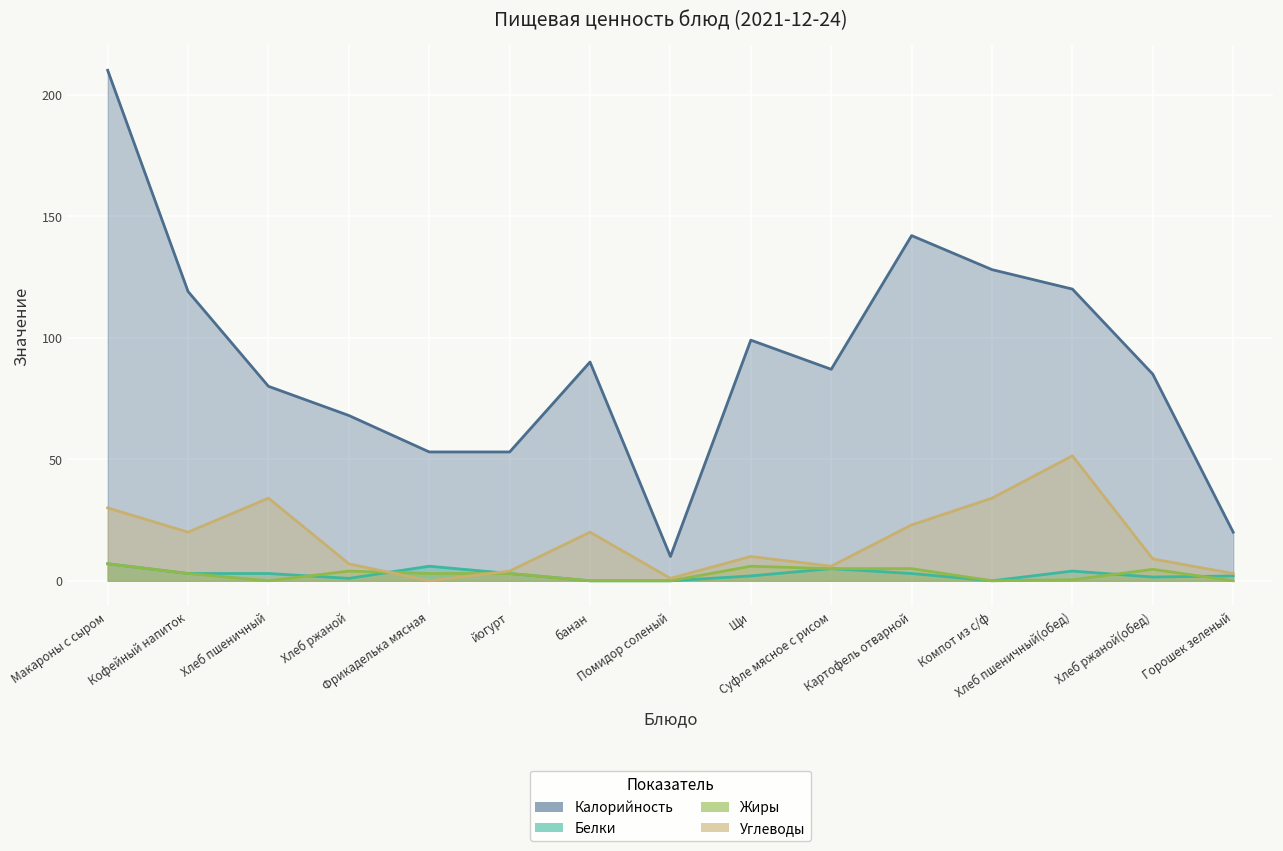

What is the difference between the Калорийность values at банан and йогурт?

37.0